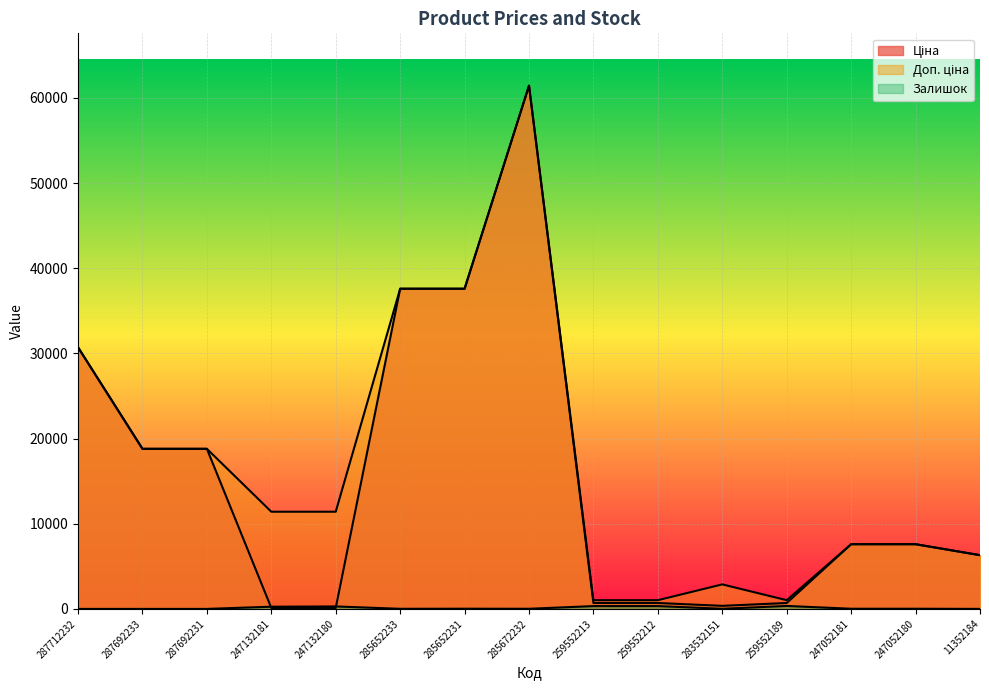

Which category has the lowest value across all series?

287712232